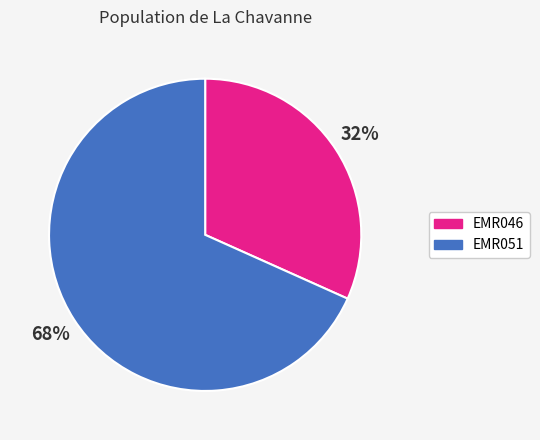

Is it true that EMR046 is 32% of the pie?

True